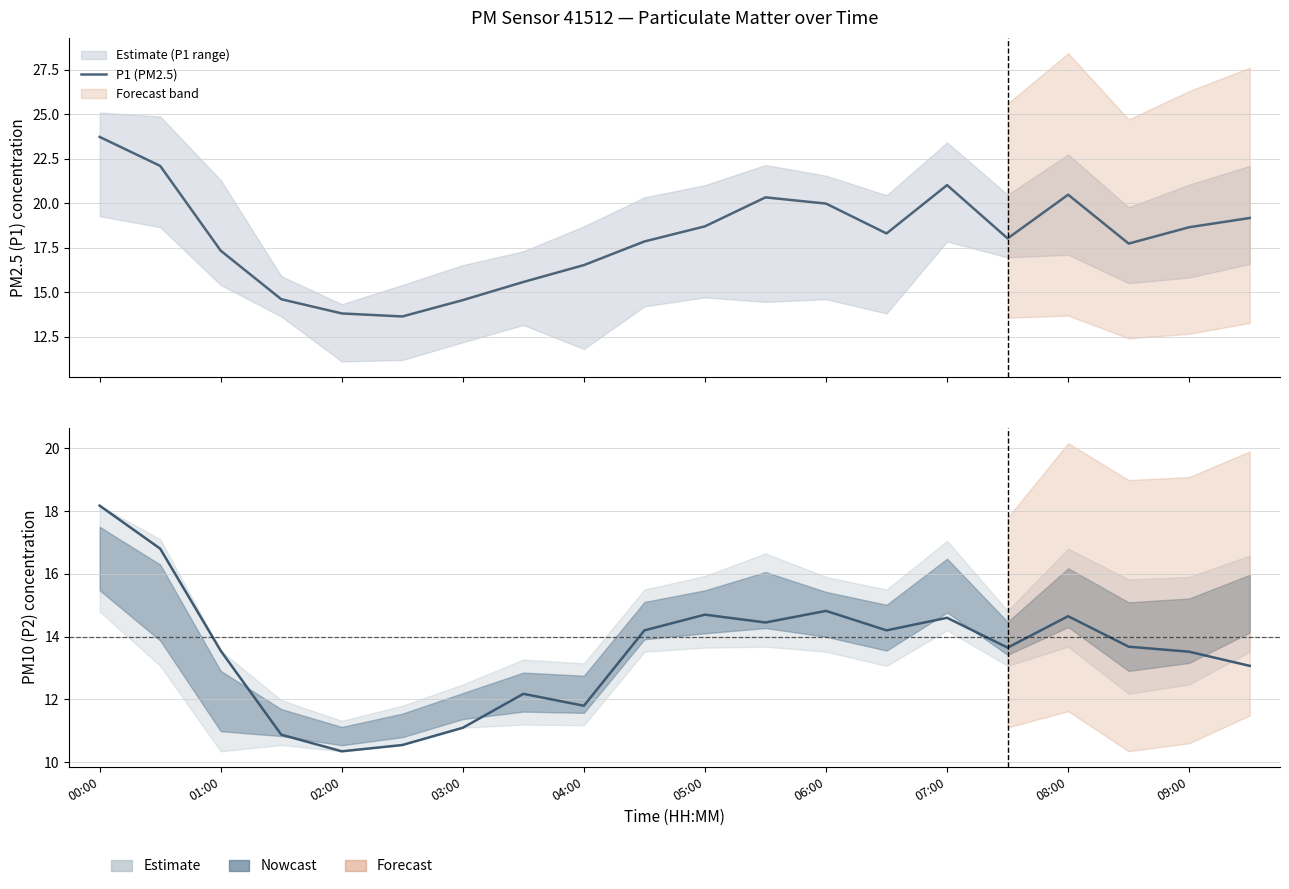

Reading left to right, list all the values displayed in this chart.

P1 (PM2.5): 23.7	22.1	17.3	14.6	13.8	13.6	14.6	15.6	16.5	17.9	18.7	20.3	20.0	18.3	21.0	18.0	20.5	17.7	18.6	19.2
P2 (PM10): 18.2	16.8	13.6	10.9	10.3	10.6	11.1	12.2	11.8	14.2	14.7	14.4	14.8	14.2	14.6	13.7	14.7	13.7	13.5	13.1